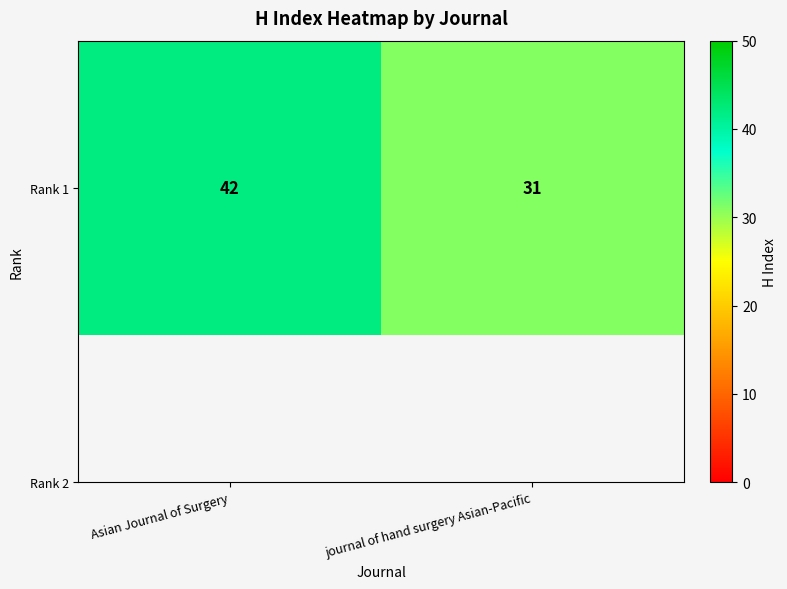

The chart shows a value of 70 at Asian Journal of Surgery. True or false?

False